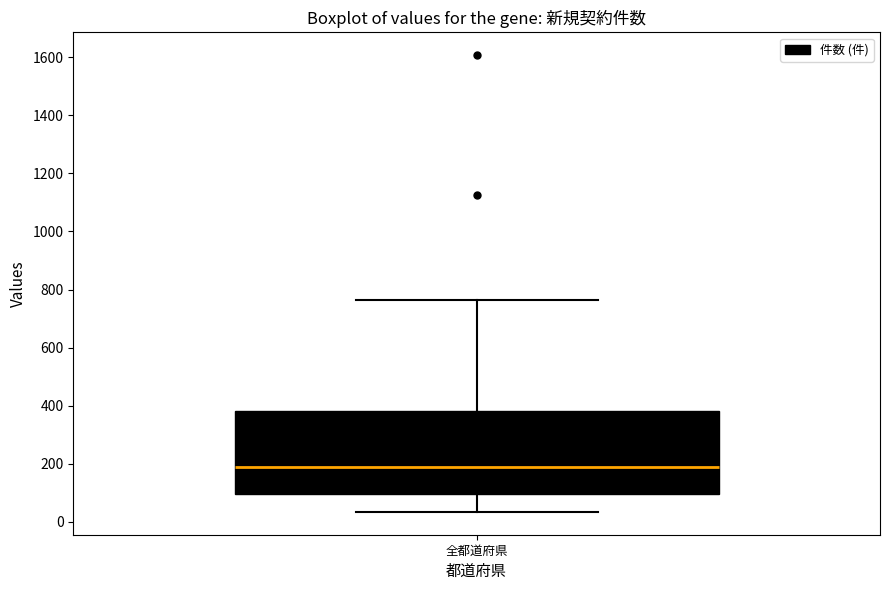

Transcribe this box plot: give where the median line is, the range the box spans, and where the two whiskers end, as read against the y-axis. The values are not printed on the chart, so give them approximately, as read against the axis.

median 180, box 100 to 380, whiskers 40 to 760